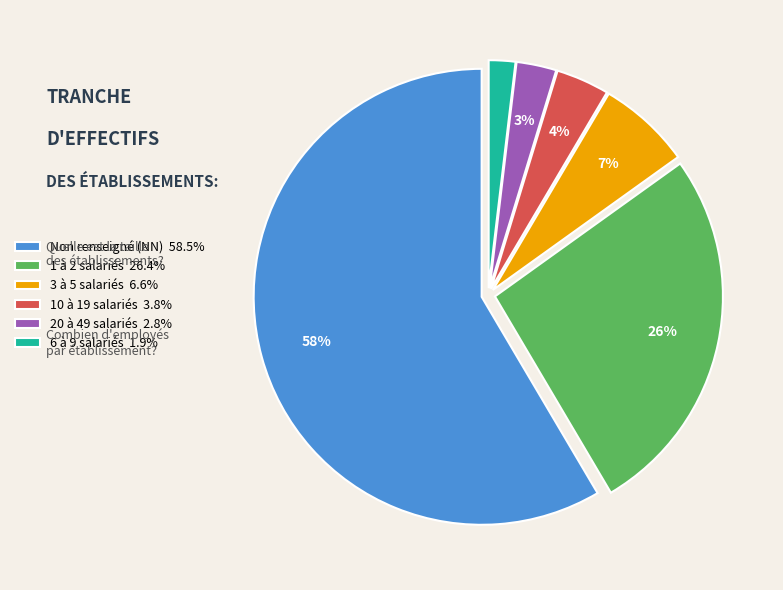

How many slices are in this pie chart?

6